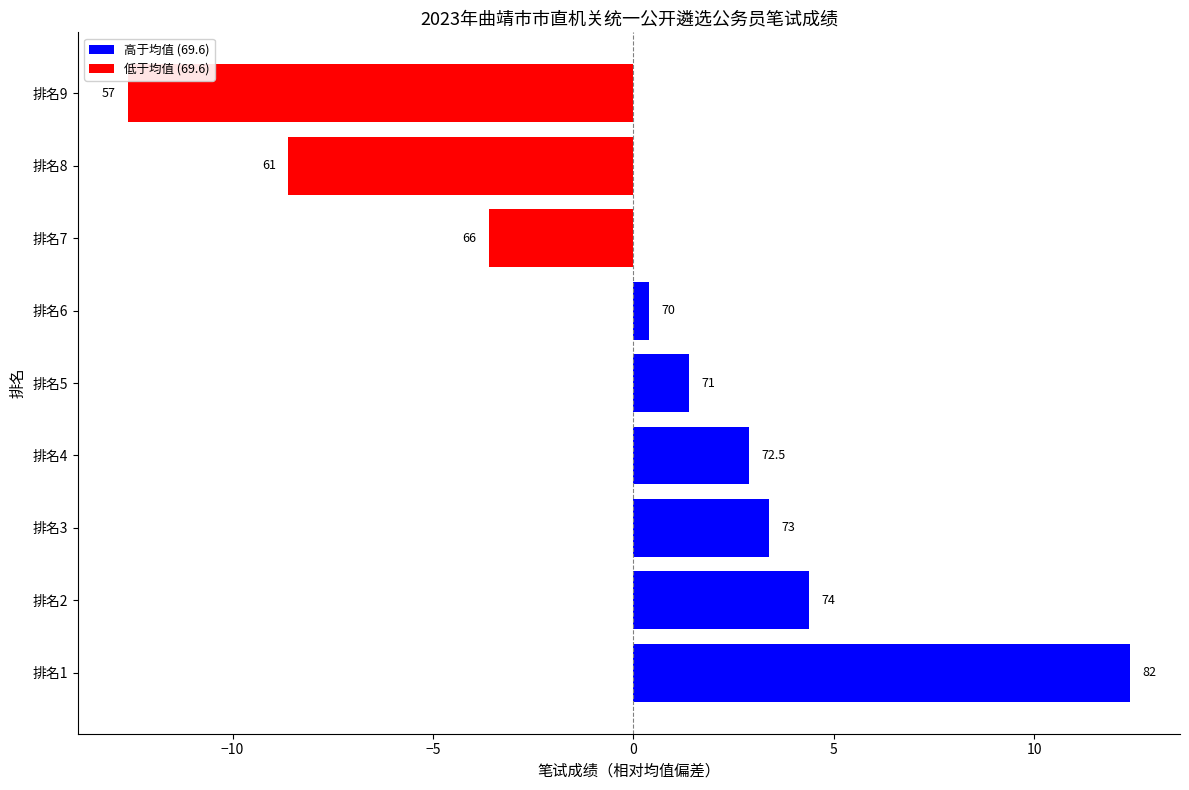

Reading left to right, extract all data points from this chart.

12.4	4.4	3.4	2.9	1.4	0.4	-3.6	-8.6	-12.6